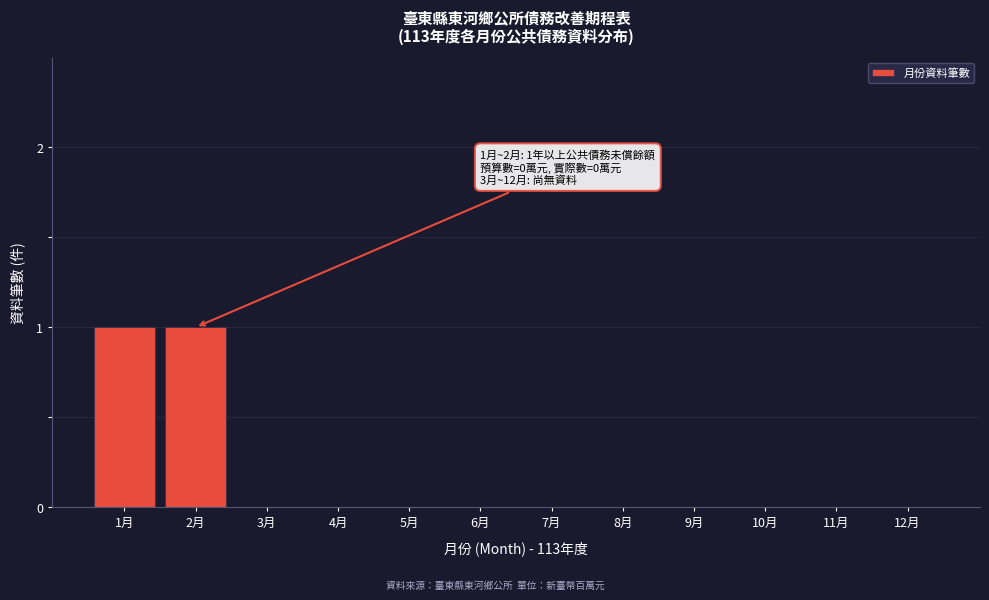

Reading left to right, extract all data points from this chart.

1月=1	2月=1	3月=0	4月=0	5月=0	6月=0	7月=0	8月=0	9月=0	10月=0	11月=0	12月=0